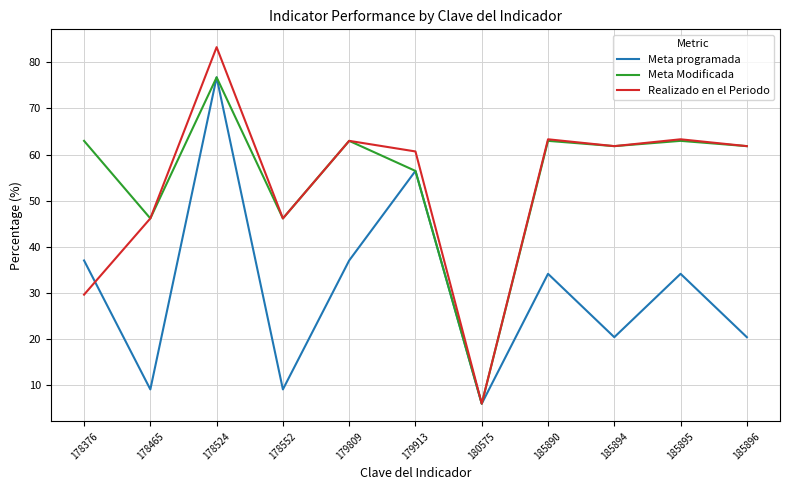

What is the difference between the Meta programada values at 185896 and 185895?

13.7